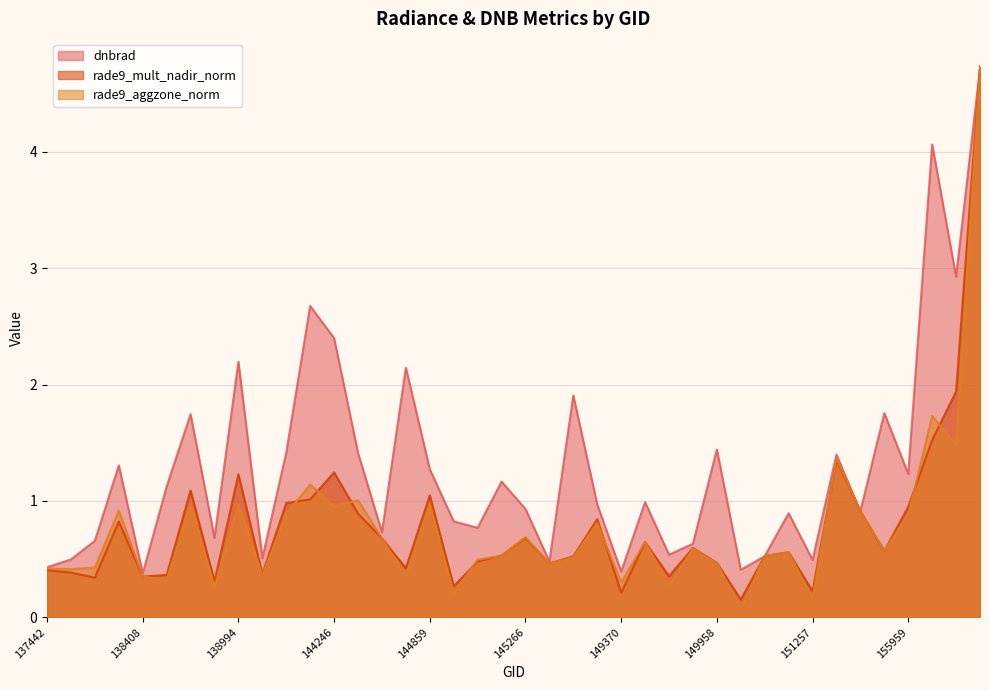

What is the value of the rade9_aggzone_norm point at the 16th from the left?

0.4